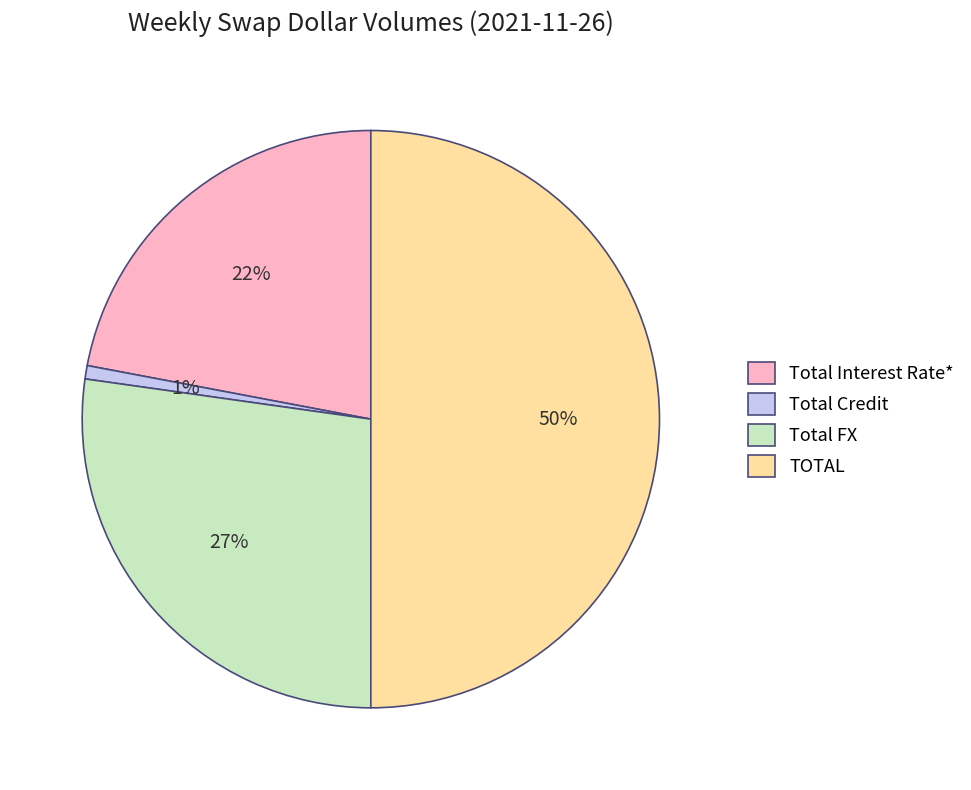

To the nearest percent, what is the difference between the TOTAL and Total Interest Rate* slice percentages?

28%